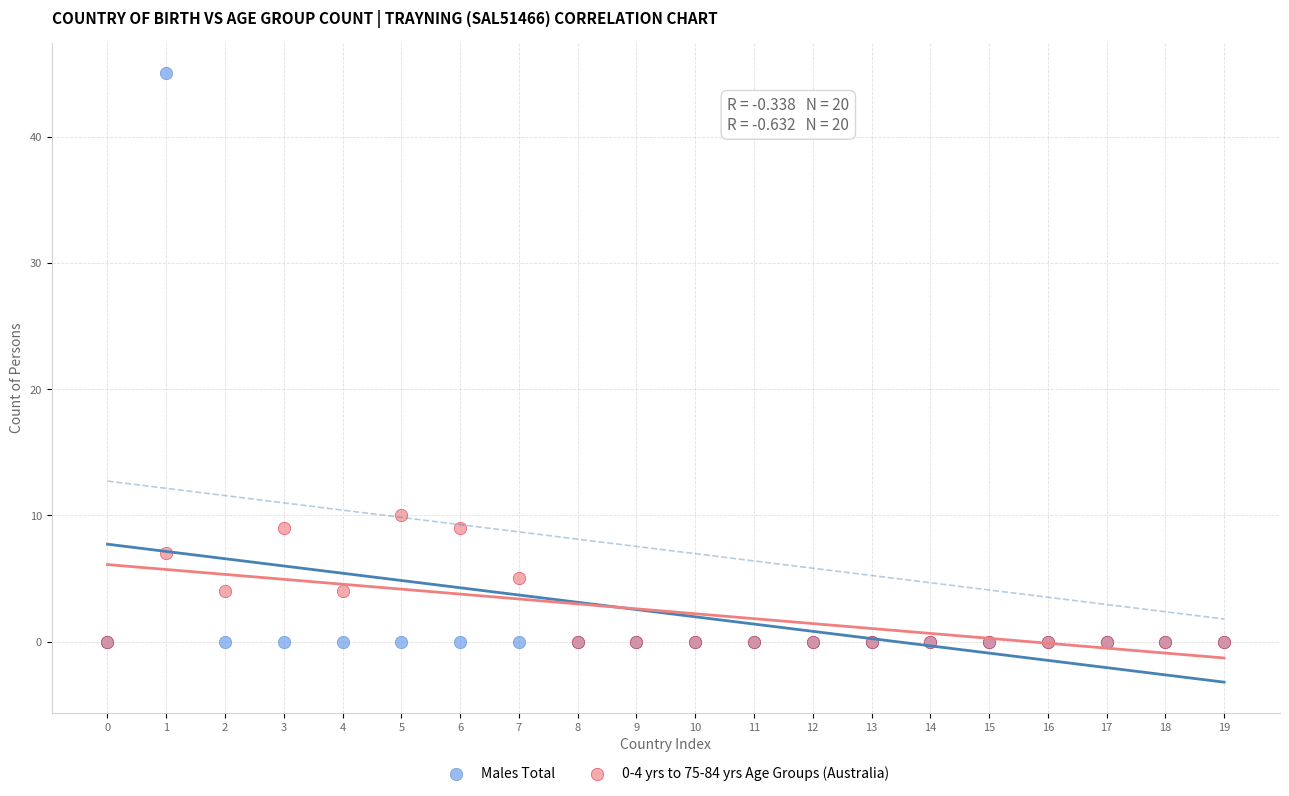

Across all series, what Y value is closest to 22?

10